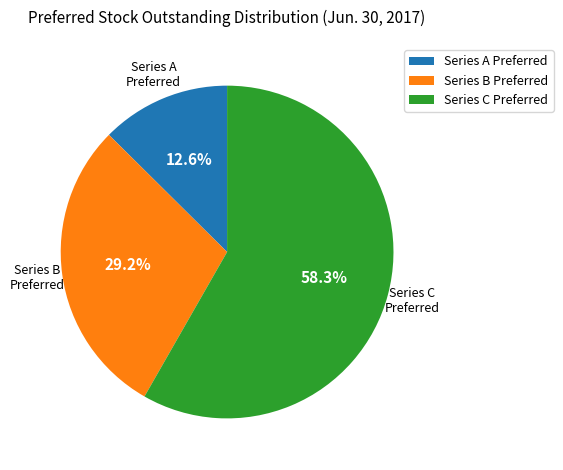

Which slice is the largest?

Series C Preferred